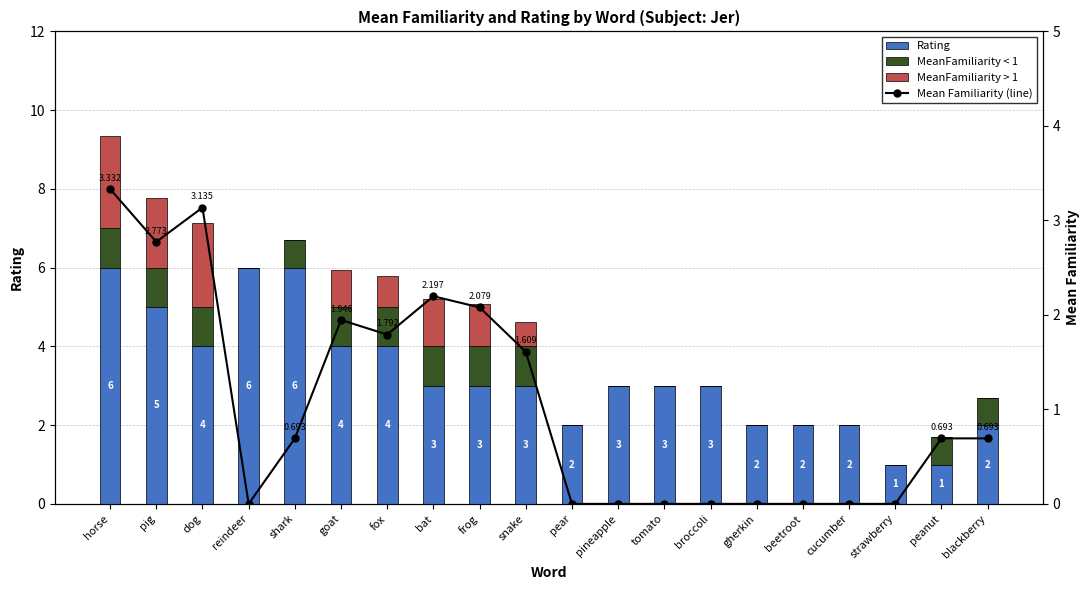

Rank the series at strawberry from highest to lowest value.

Rating, MeanFamiliarity < 1, MeanFamiliarity > 1, Mean Familiarity (line)